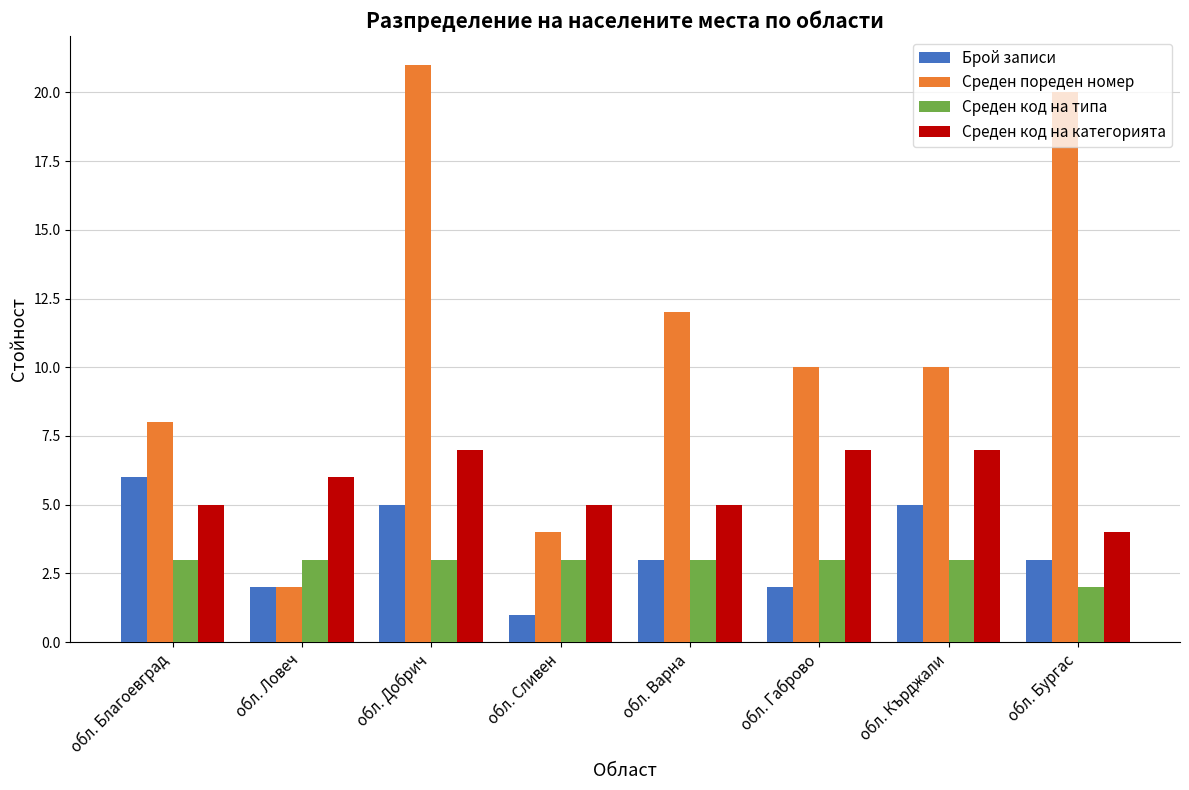

What is the sum of the Брой записи values at обл. Кърджали and обл. Ловеч?

7